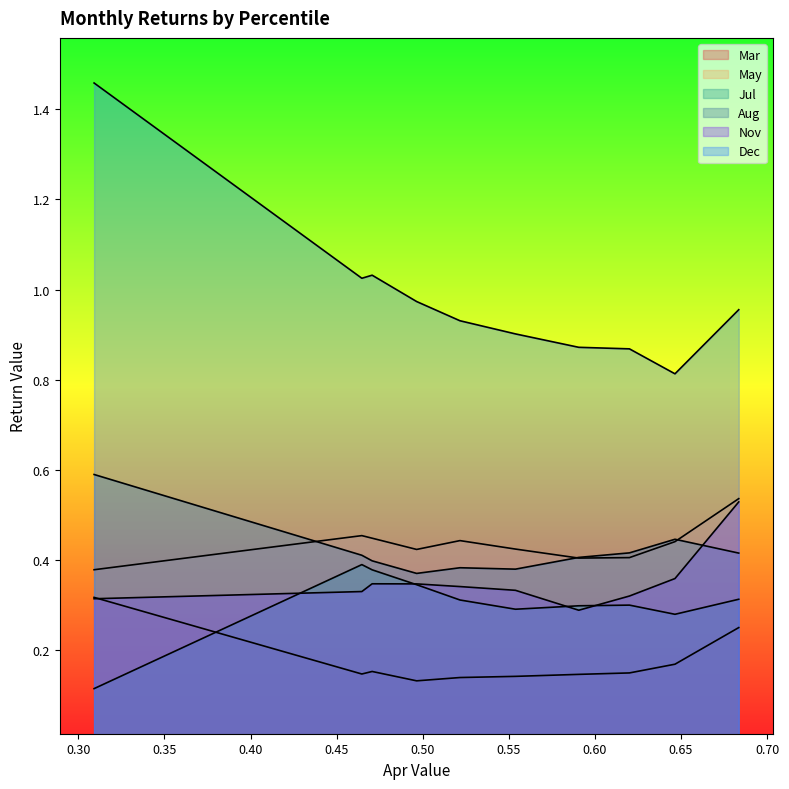

Rank the series at pct35 from lowest to highest value.

Mar, Jul, Nov, Aug, May, Dec